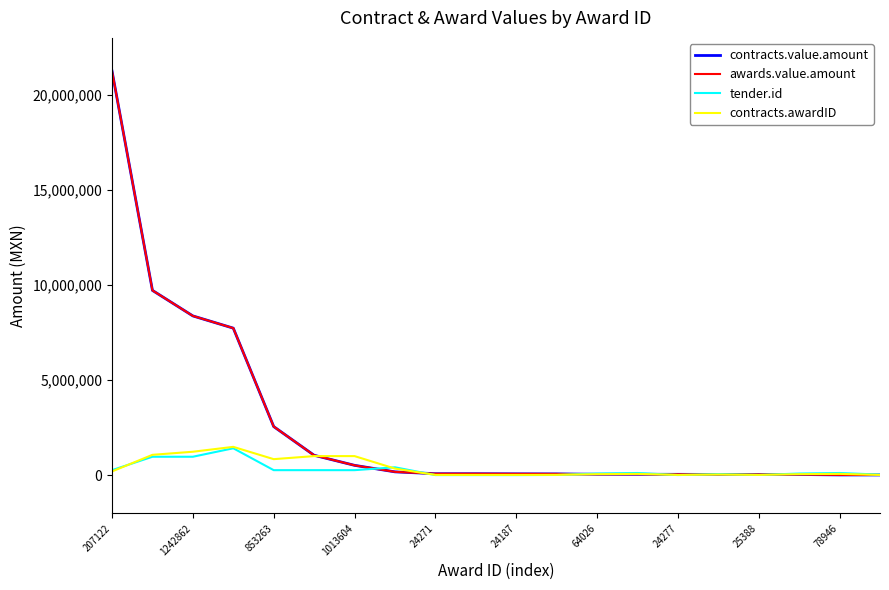

After their last crossing, which series has the higher values: tender.id or contracts.value.amount?

tender.id